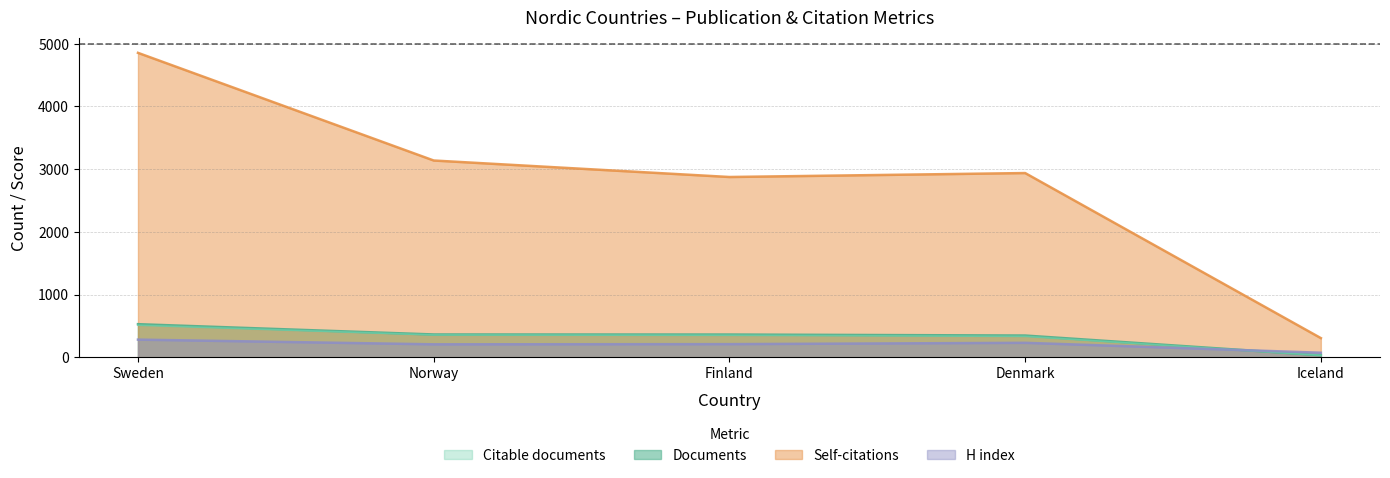

Is it true that Documents equals 526 at Norway?

False